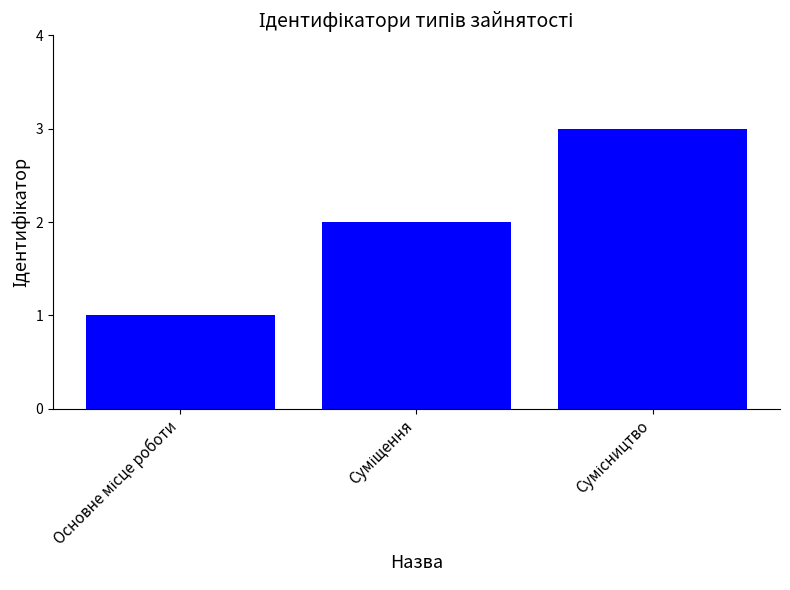

Count the number of data series in this chart.

1